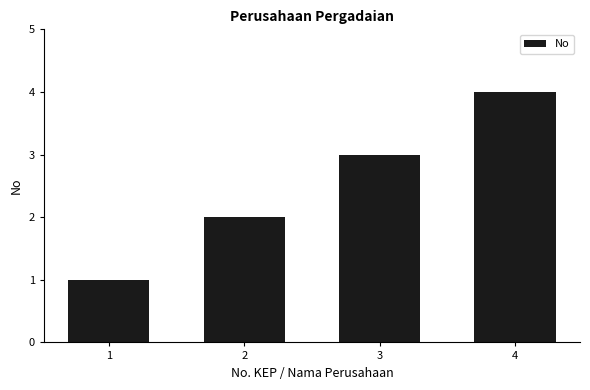

What is the sum of the values at 4 and 3?

7